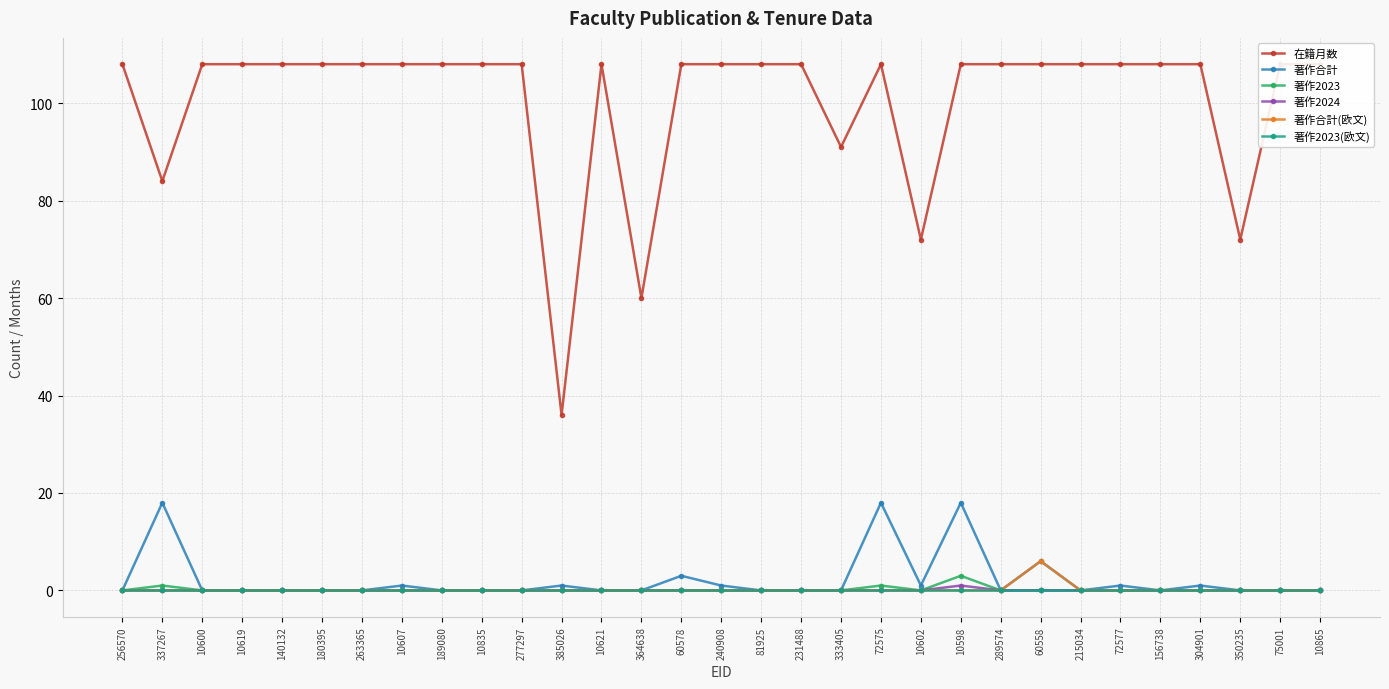

Where is 著作合計(欧文) nearest to the value 3?

256570